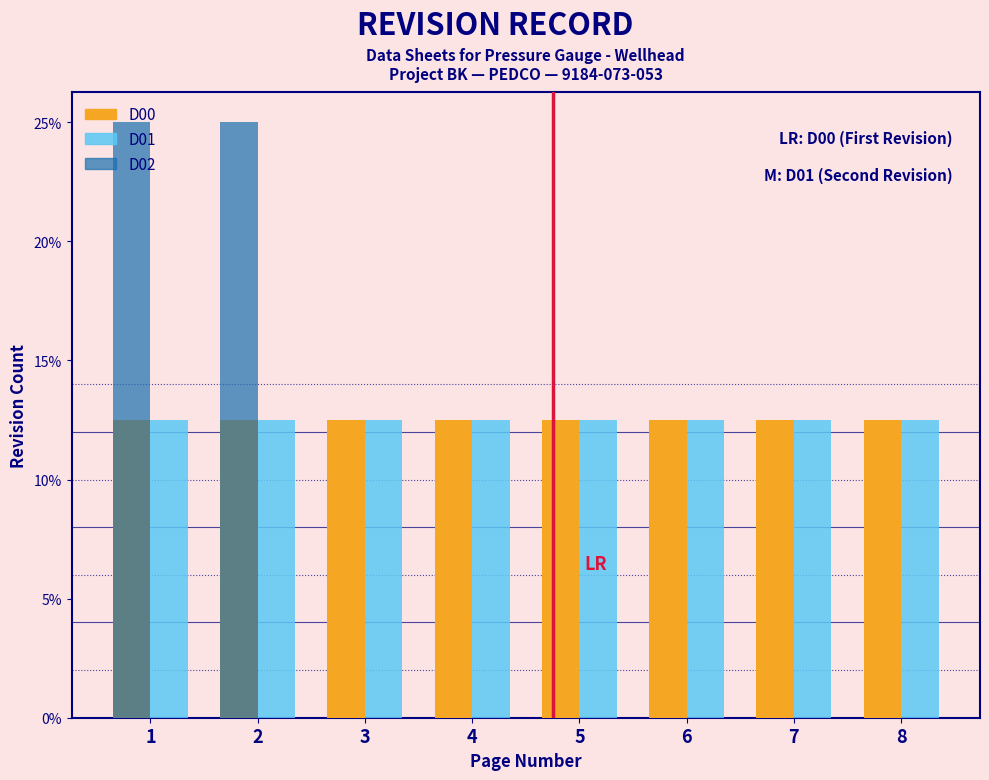

What is the sum of all D00 values?

100.0